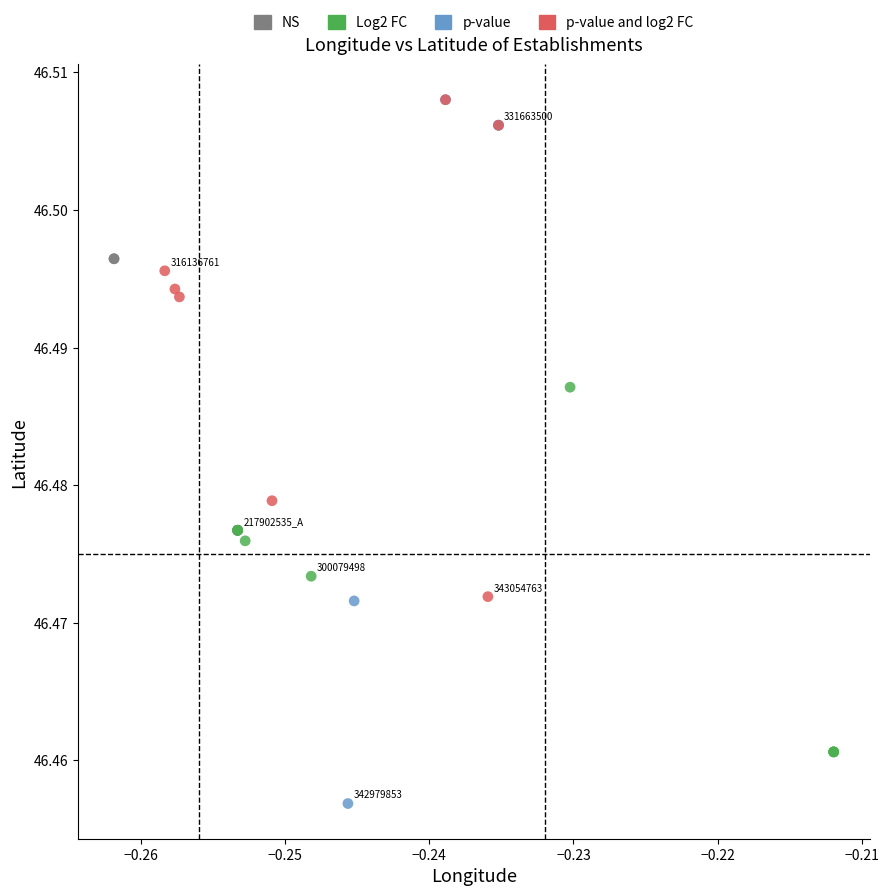

Which series reaches the minimum Y coordinate?

p-value